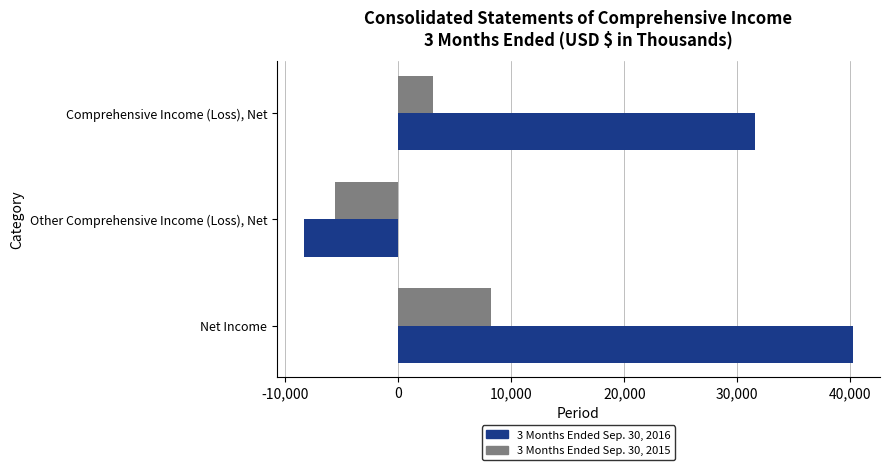

What are all the series names shown in the legend?

3 Months Ended Sep. 30, 2016, 3 Months Ended Sep. 30, 2015